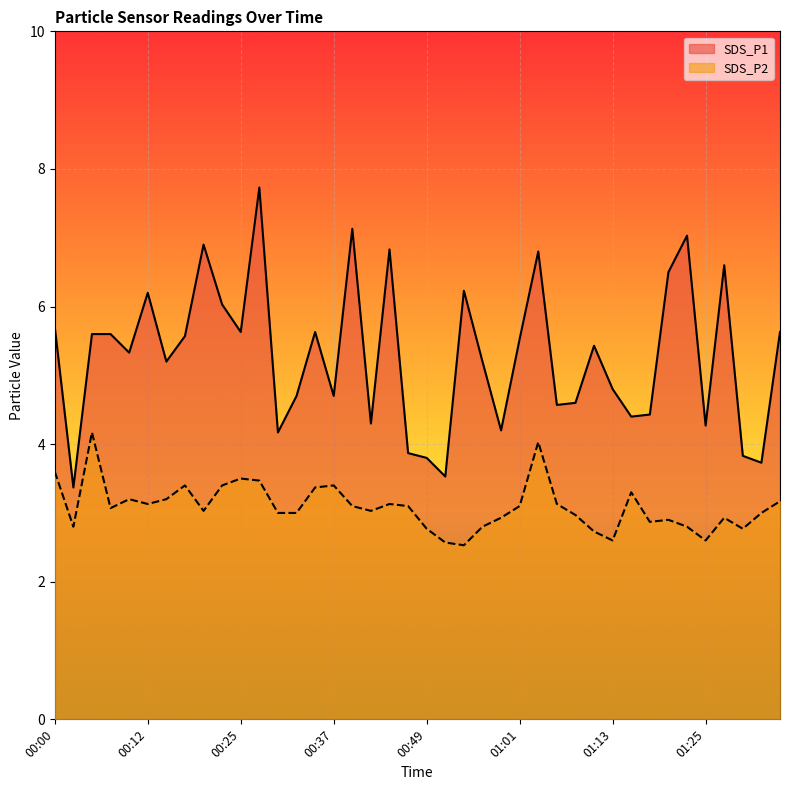

At 01:35, list the series in order from smallest to largest.

SDS_P2, SDS_P1